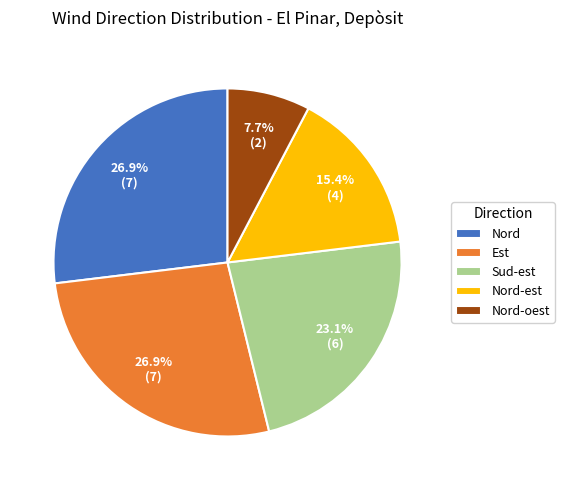

To the nearest percent, what is the difference between the Sud-est and Nord slice percentages?

4%